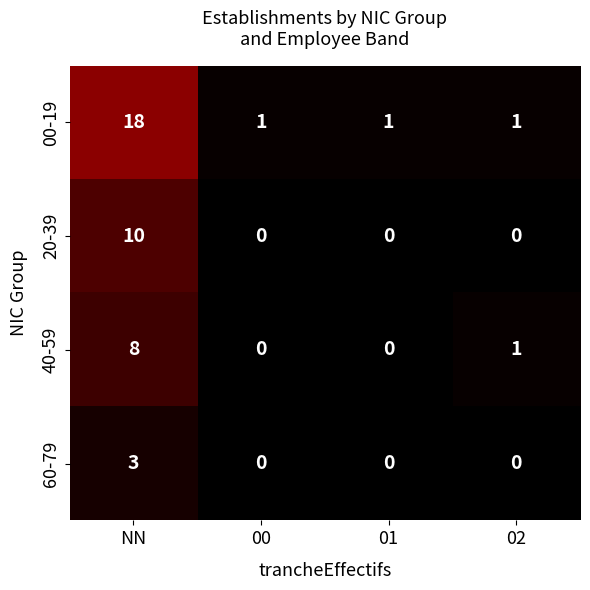

Rank the series by their maximum value, from lowest to highest.

60-79, 40-59, 20-39, 00-19